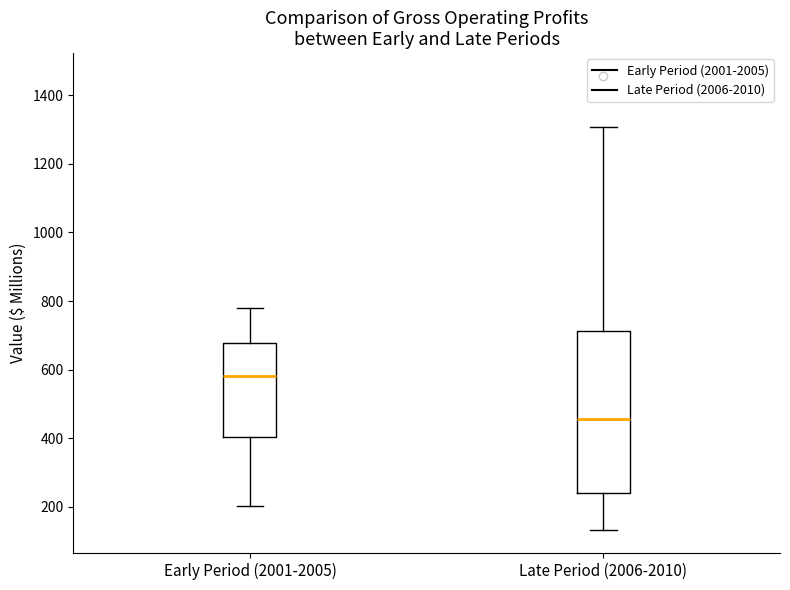

Reading left to right, transcribe this box plot: for each box, give where its median line is, the range the box spans, and where its two whiskers end, as read against the y-axis. The values are not printed on the chart, so give them approximately, as read against the axis.

Early Period (2001-2005): median 580, box 400 to 680, whiskers 200 to 780
Late Period (2006-2010): median 460, box 240 to 720, whiskers 140 to 1300